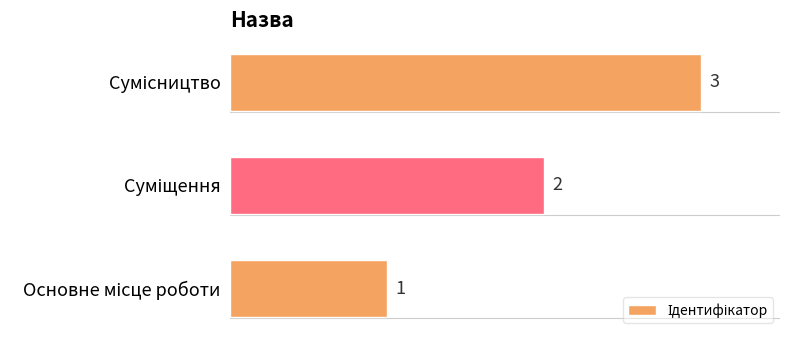

What is the maximum value shown in the chart?

3